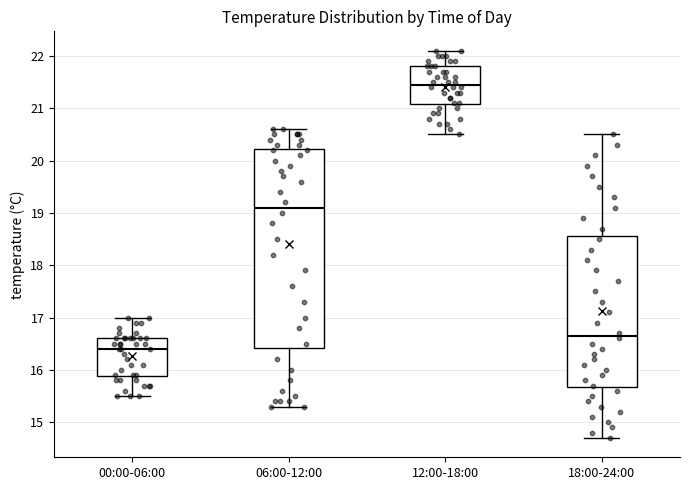

Which box has the highest median line?

12:00-18:00